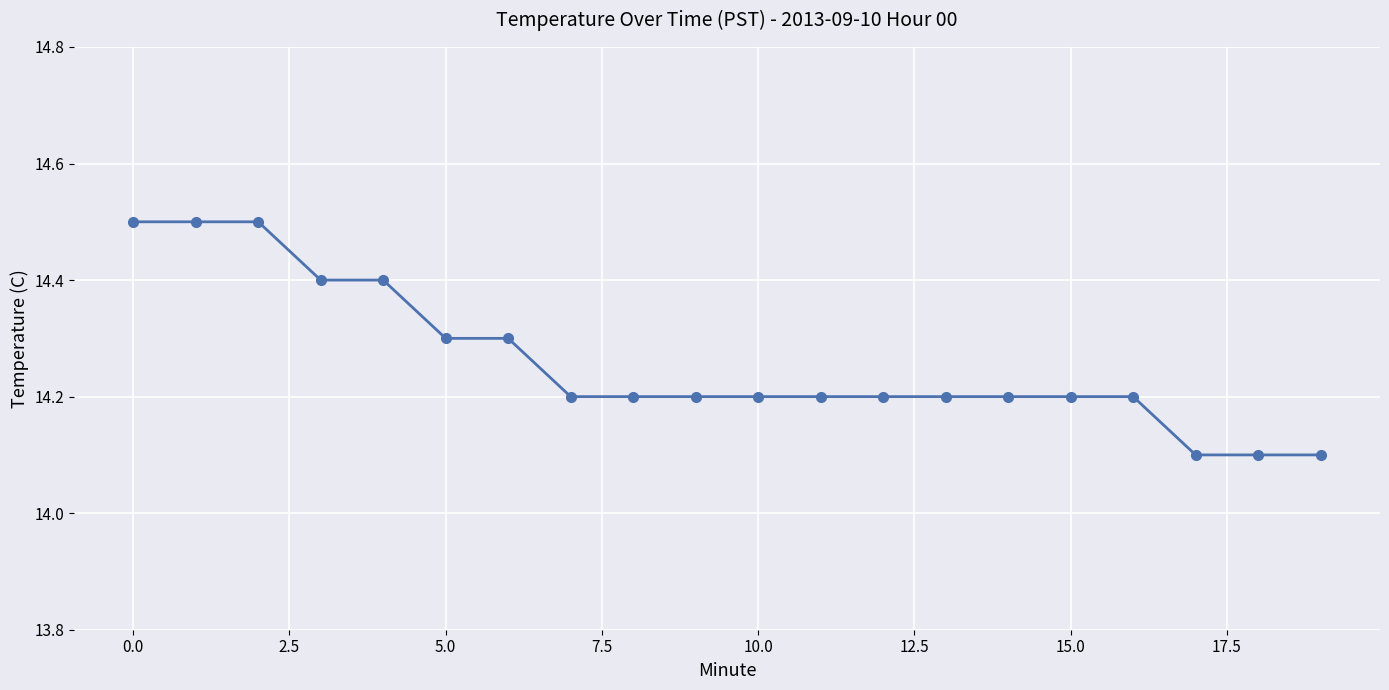

What is the maximum value shown in the chart?

14.5